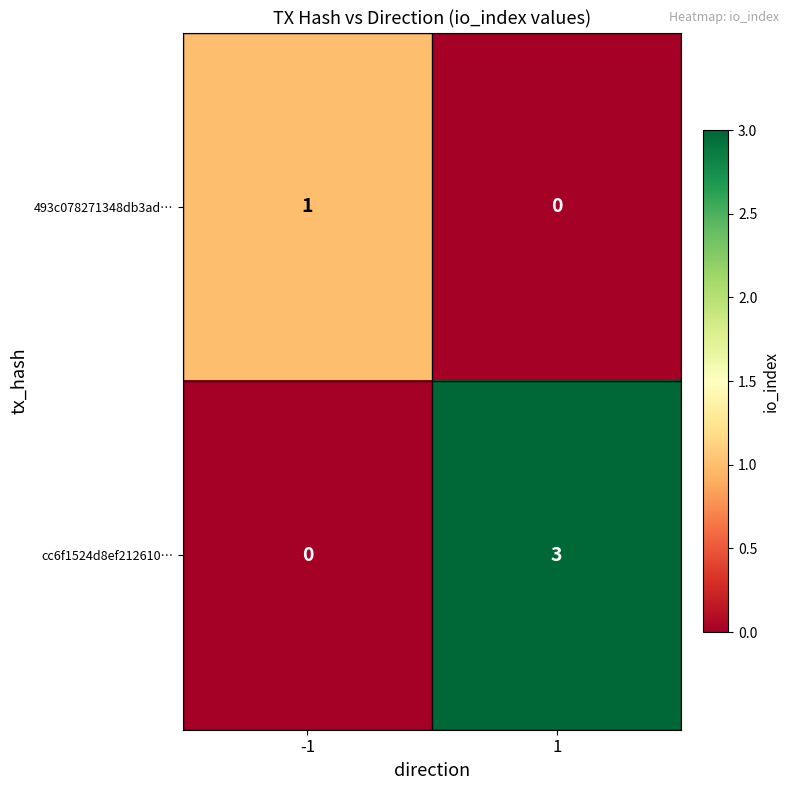

Rank the categories by 493c078271348db3ad… value from highest to lowest.

-1, 1